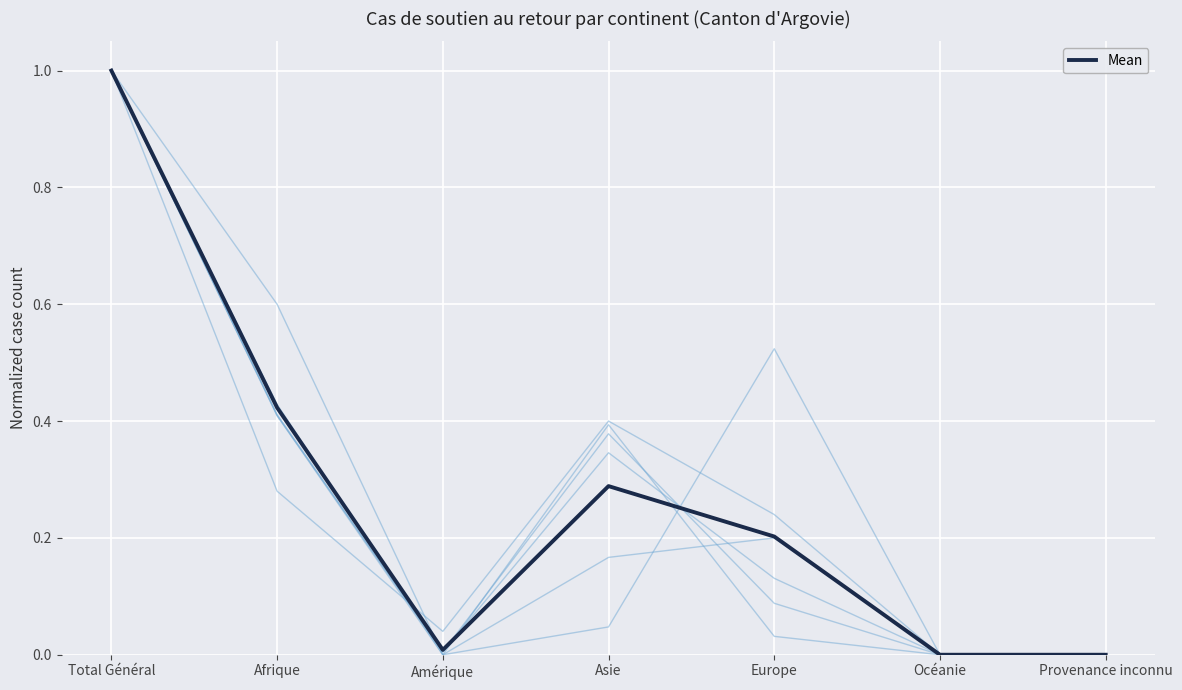

True or false: Retour bloqué Total has a value of -0.7 at Océanie.

False